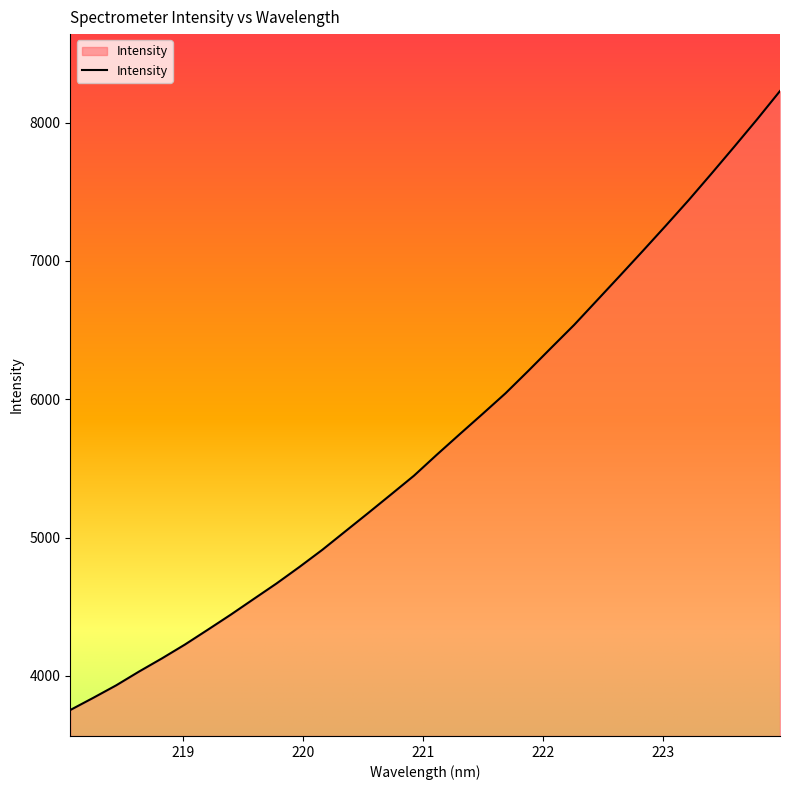

What is the sum of all values?

182079.5